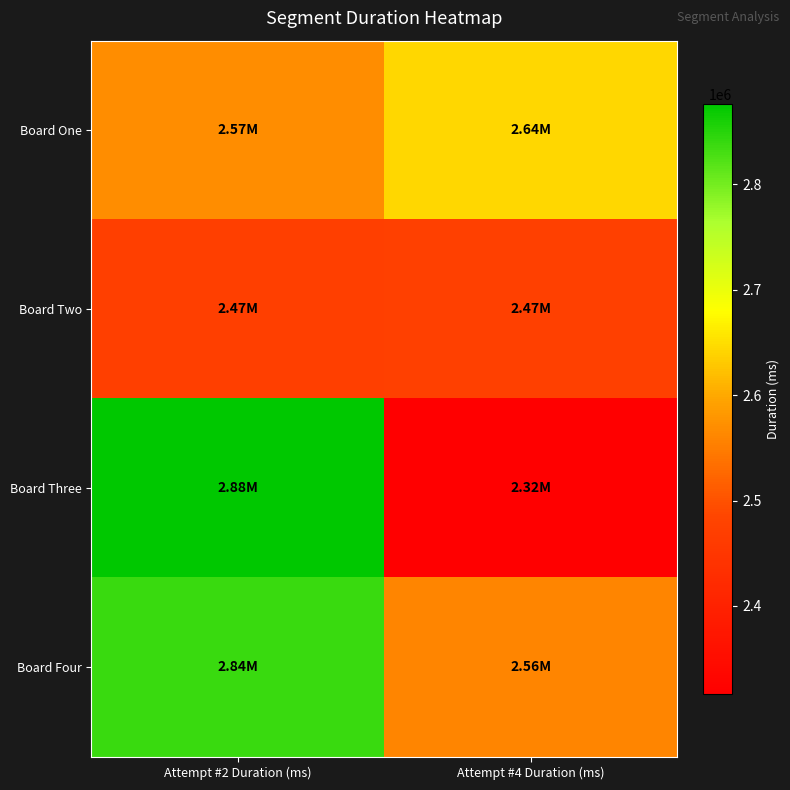

Reading left to right, transcribe all the data shown in this chart.

Board One: Attempt #2 Duration (ms)=2570312	Attempt #4 Duration (ms)=2643122
Board Two: Attempt #2 Duration (ms)=2471250	Attempt #4 Duration (ms)=2472364
Board Three: Attempt #2 Duration (ms)=2876358	Attempt #4 Duration (ms)=2316799
Board Four: Attempt #2 Duration (ms)=2838779	Attempt #4 Duration (ms)=2560179